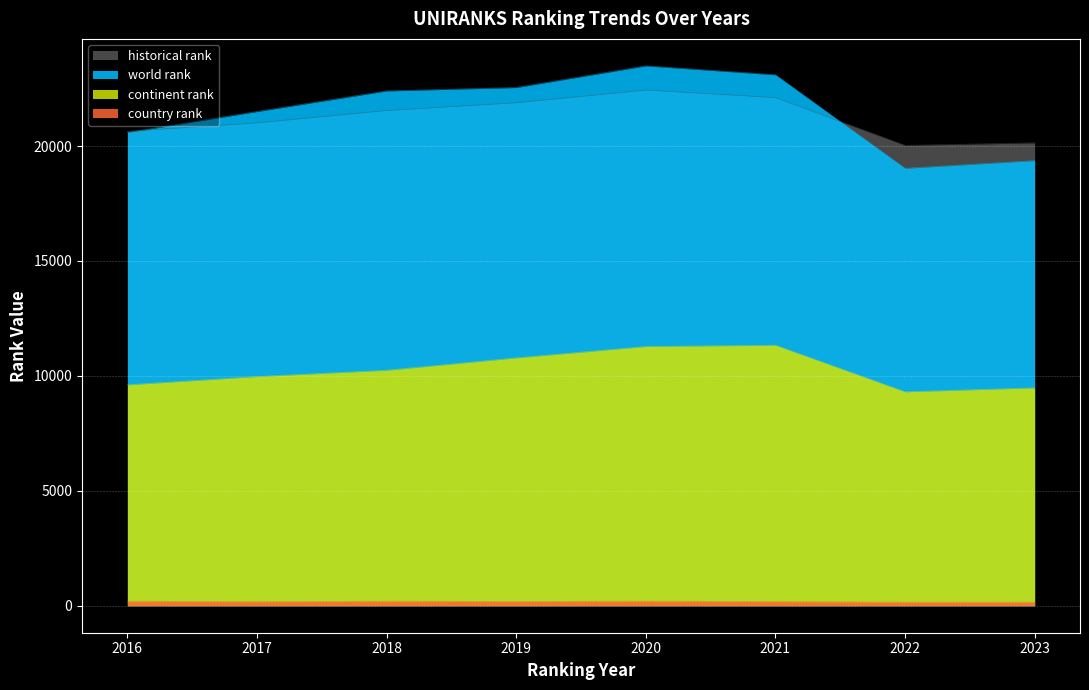

Reading left to right, list all the values displayed in this chart.

historical rank: 20640.0	21006.5	21545.5	21882.5	22435.5	22109.0	20028.5	20136.5
world rank: 20586.0	21500.0	22396.0	22544.0	23486.0	23099.0	19030.0	19365.0
continent rank: 9611.0	9971.0	10244.0	10784.0	11279.0	11333.0	9307.0	9479.0
country rank: 197.0	177.0	197.0	186.0	198.0	182.0	158.0	158.0